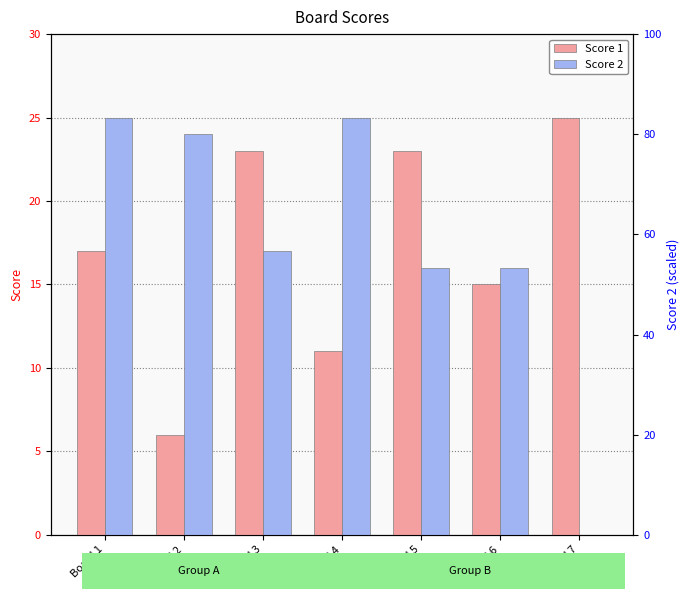

What are all the series names shown in the legend?

Score 1, Score 2